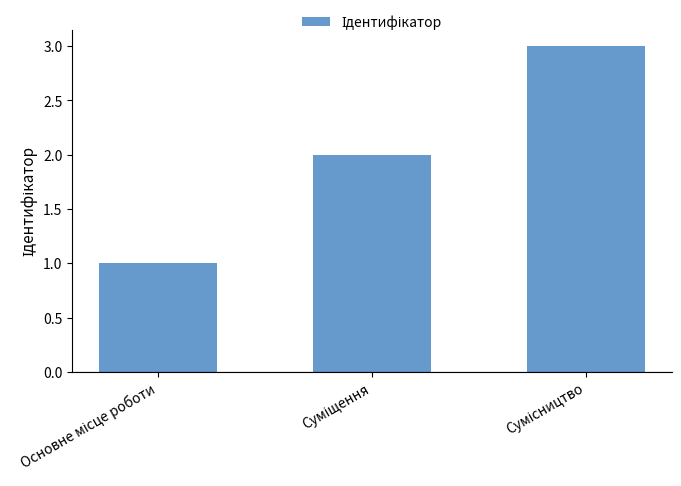

What is the sum of all values?

6